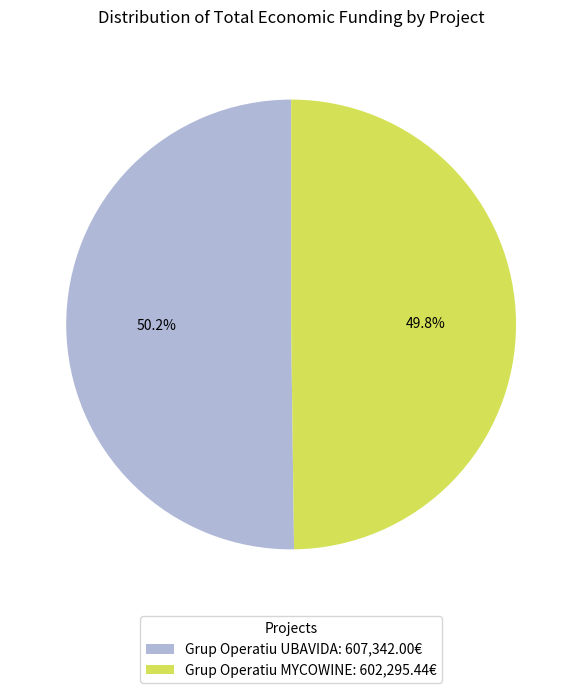

What percentage is the Grup Operatiu MYCOWINE slice, to the nearest percent?

50%